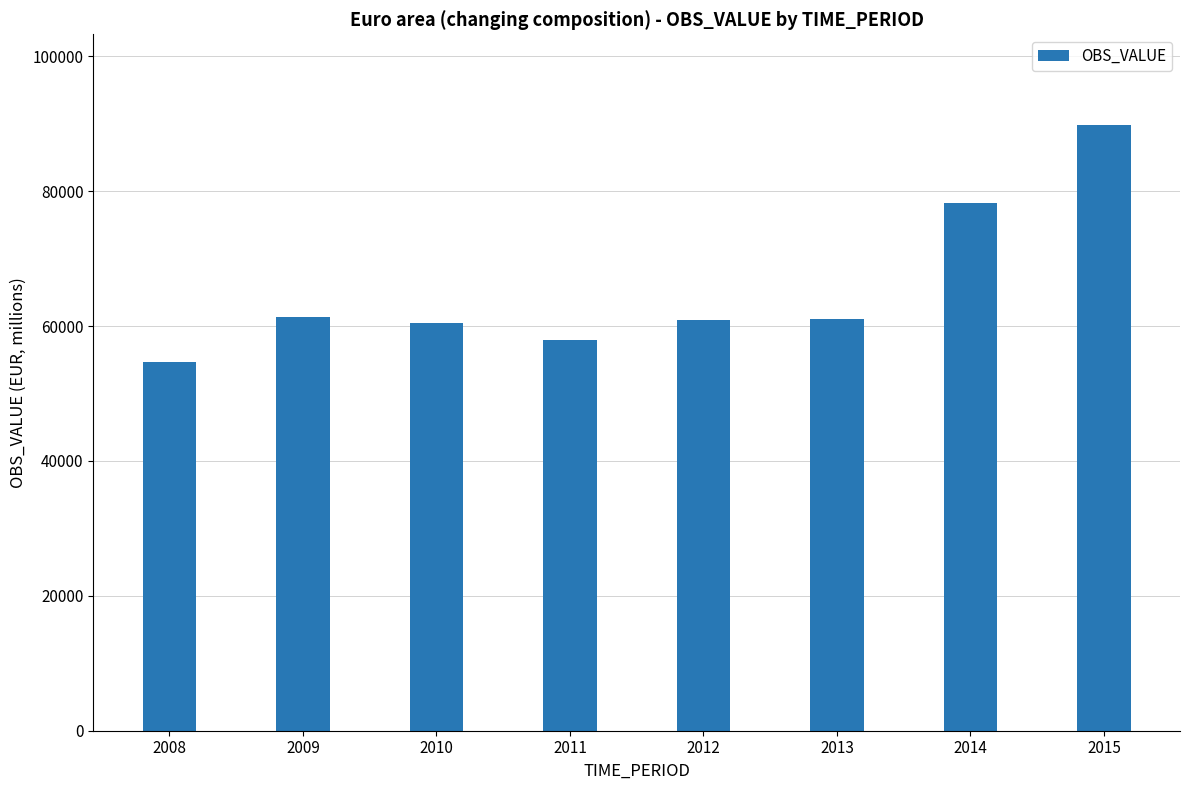

Is it true that the value at 2012 is 80061.5?

False